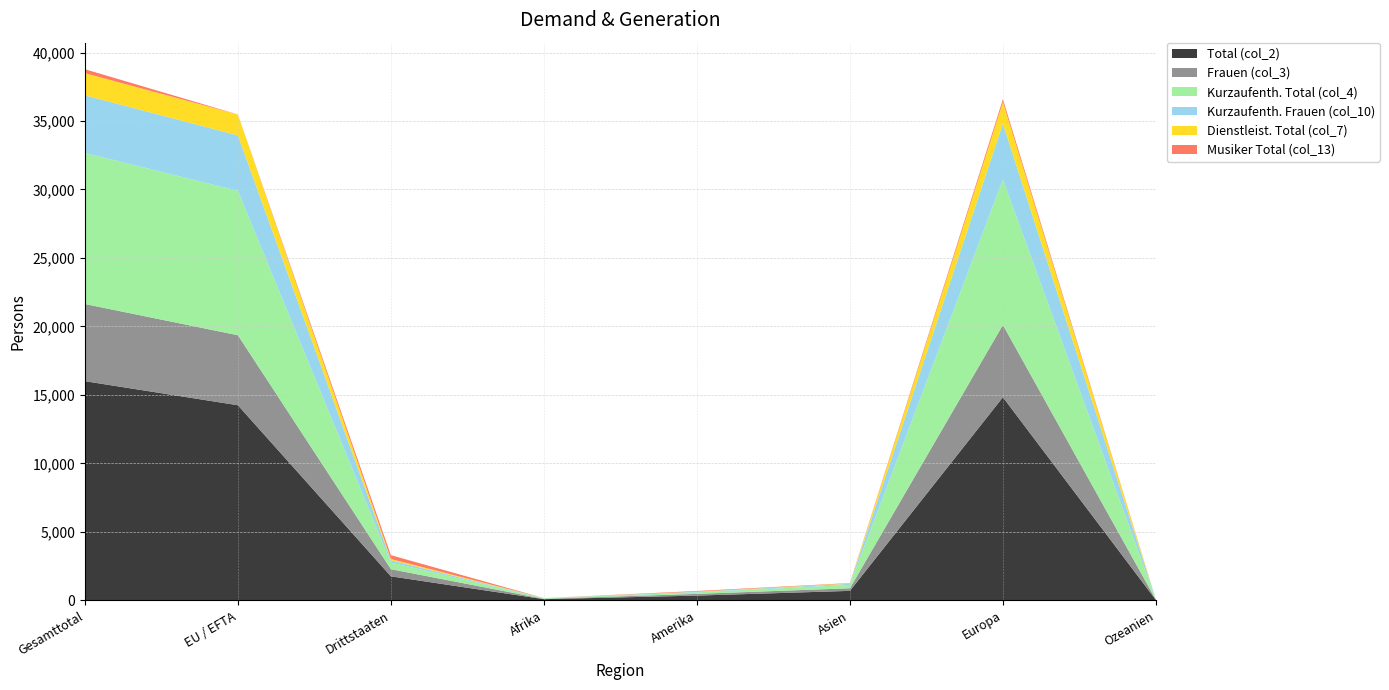

Reading left to right, extract all data points from this chart.

Total (col_2): 16006	14249	1757	90	351	696	14835	33
Frauen (col_3): 5633	5111	522	26	126	190	5277	14
Kurzaufenth. Total (col_4): 11033	10547	486	35	113	247	10627	11
Kurzaufenth. Frauen (col_10): 4207	4044	163	10	42	77	4075	3
Dienstleist. Total (col_7): 1617	1524	93	6	11	30	1568	2
Musiker Total (col_13): 285	4	281	1	45	26	209	4